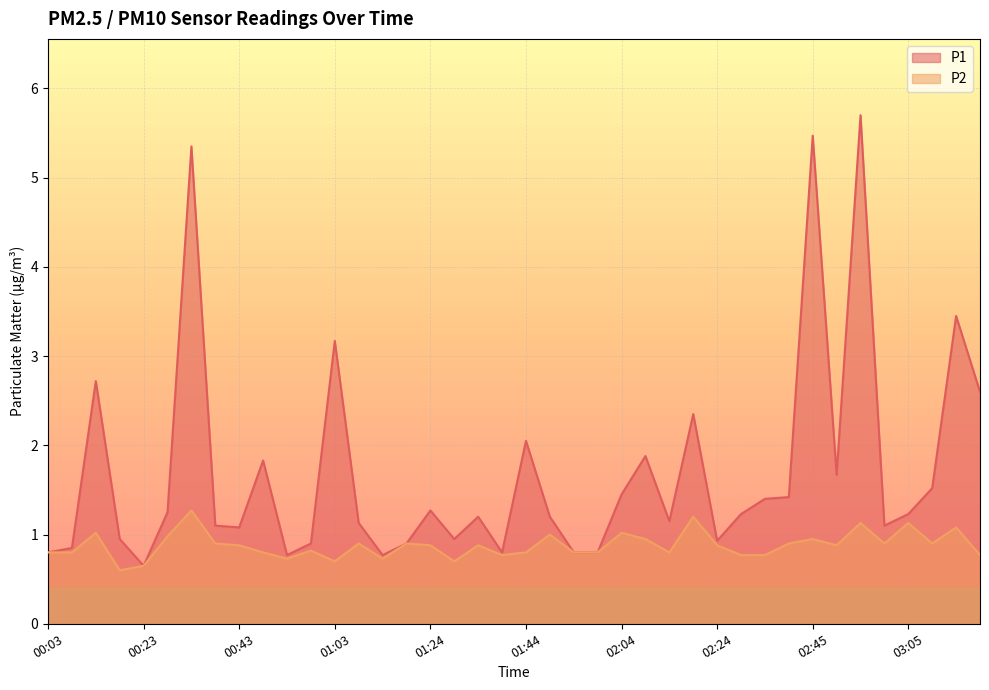

What is the label of the 16th point from the right?

02:04